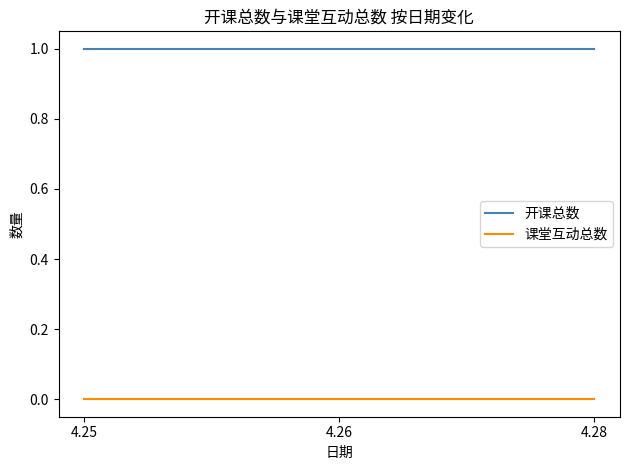

What is the maximum value shown in the chart?

1